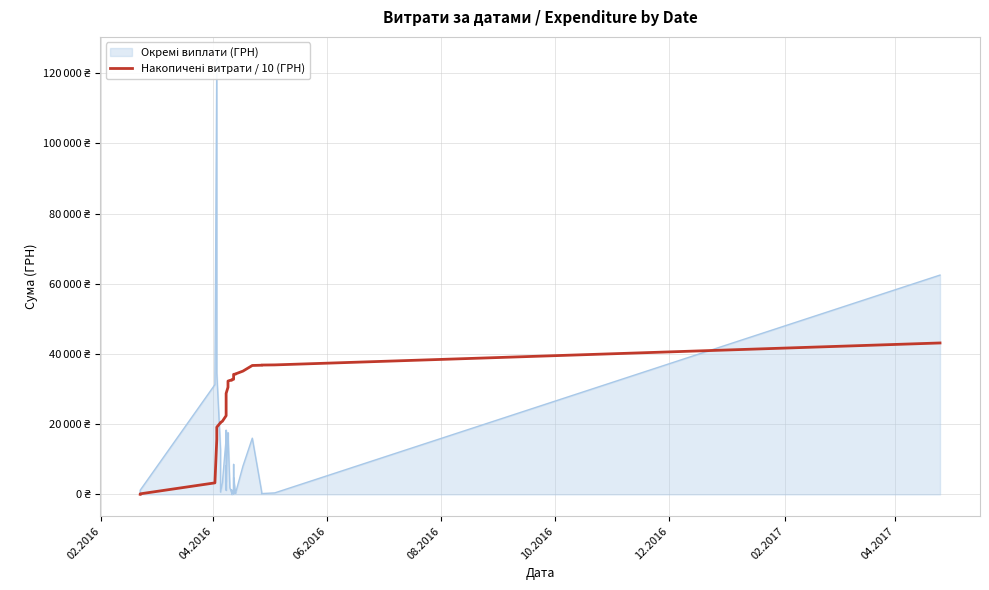

What is the difference between the maximum and minimum values?

43108.3